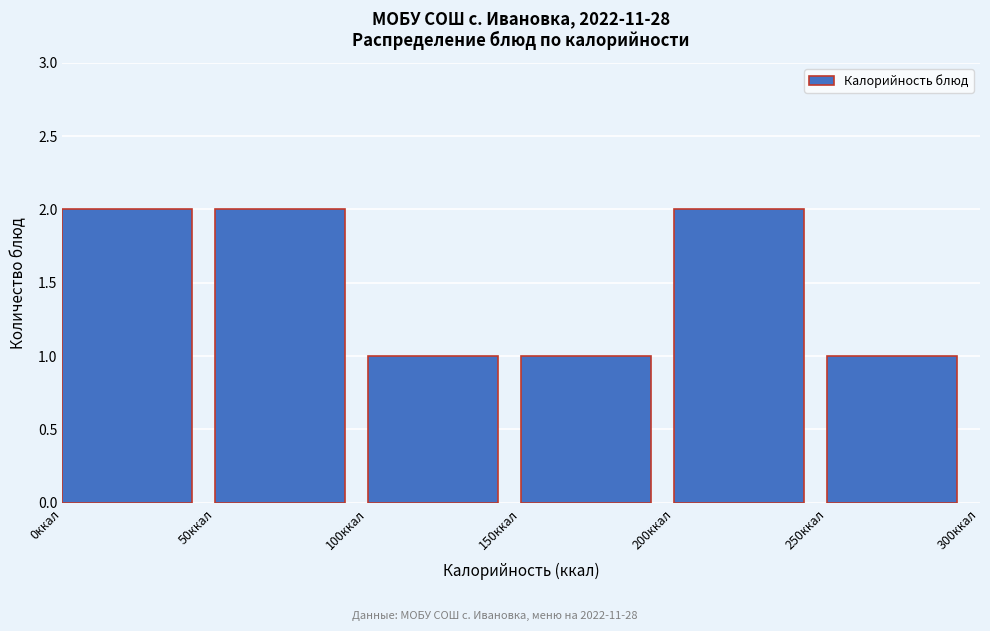

Reading left to right, transcribe this chart: for each bar, give the range it covers on the x-axis and its height. The values are not printed on the chart, so give them approximately, as read against the axis.

0 to 50: 2
50 to 100: 2
100 to 150: 1
150 to 200: 1
200 to 250: 2
250 to 300: 1